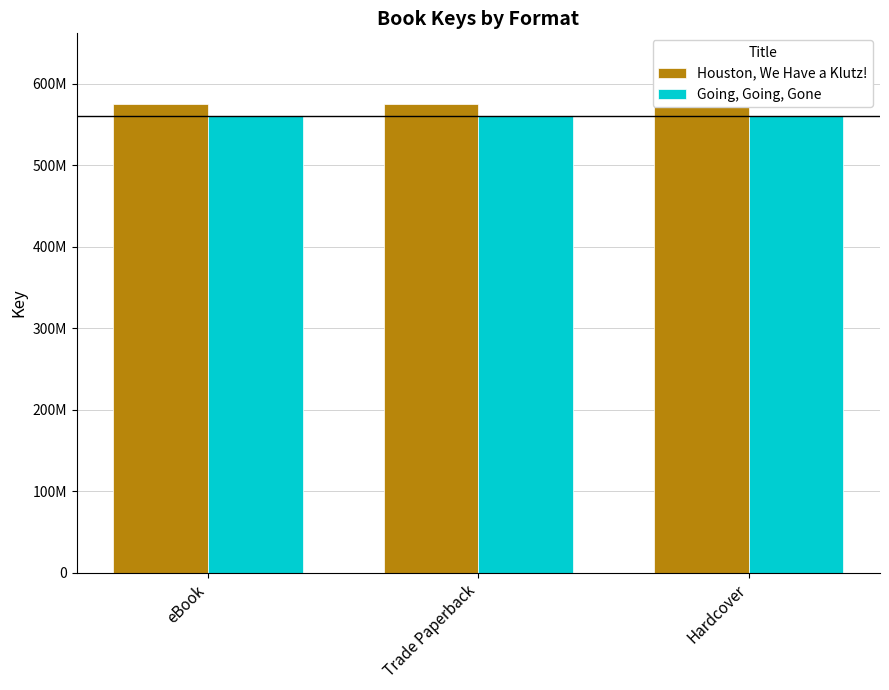

What value does the Going, Going, Gone series have at eBook?

560362750